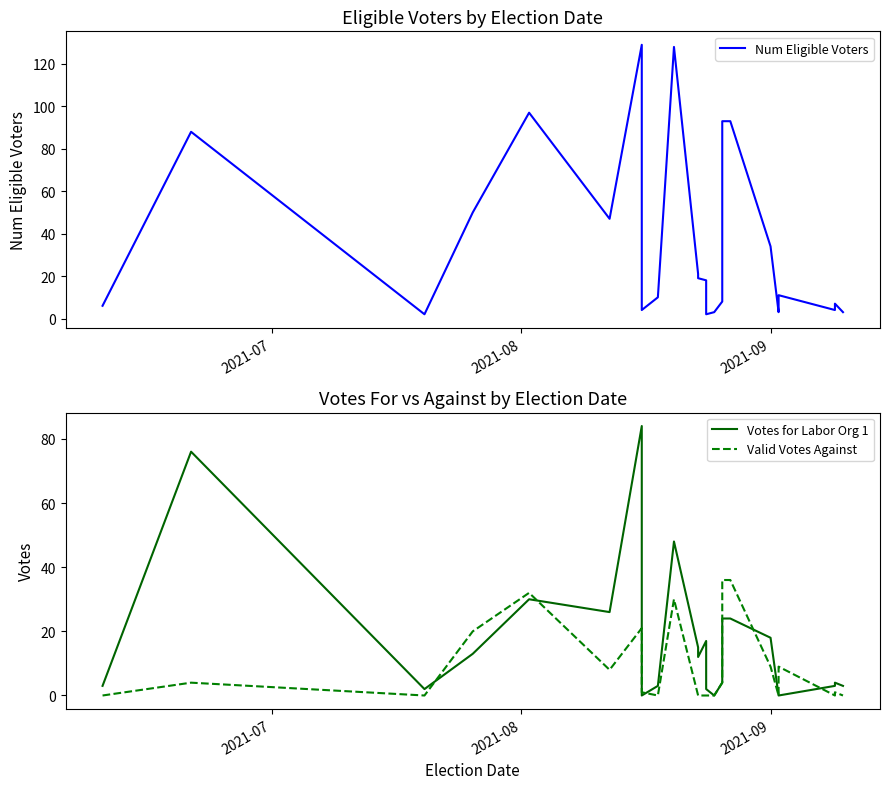

How many lines are shown in the chart?

3